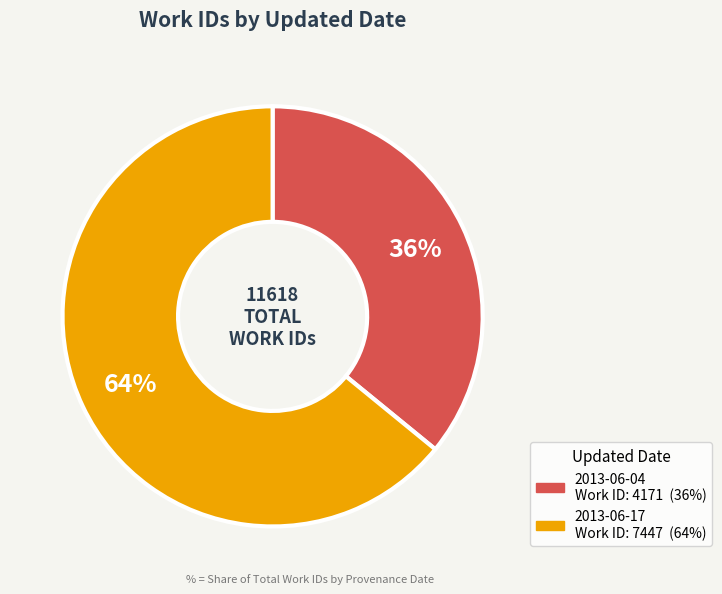

Rank the categories by value from highest to lowest.

2013-06-17, 2013-06-04